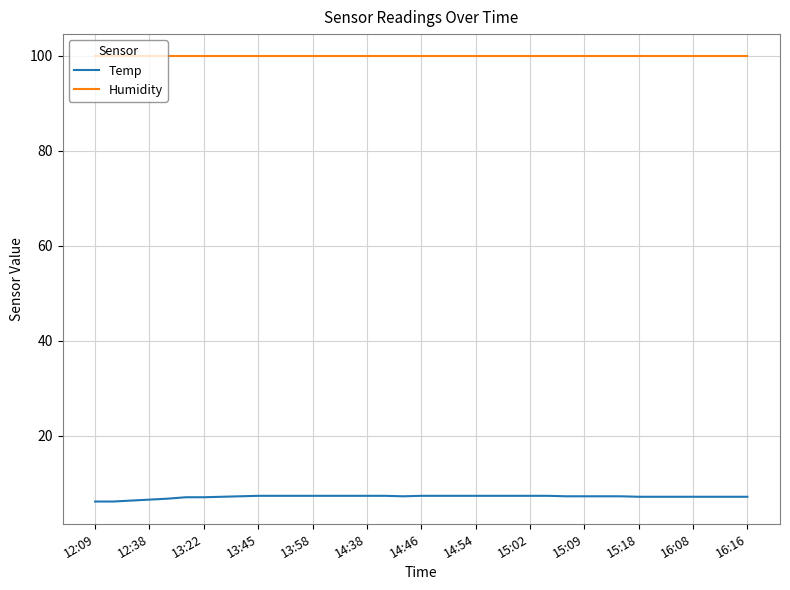

List the series in order of their peak value, lowest first.

Temp, Humidity